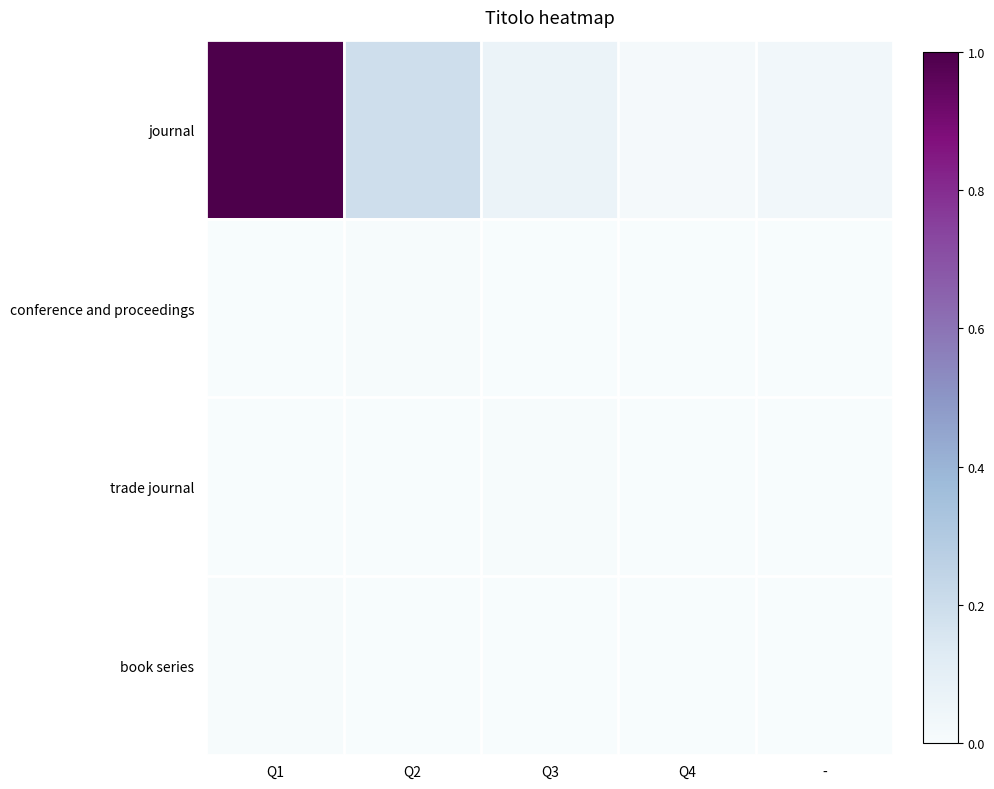

At Q3, list the series in order from smallest to largest.

conference and proceedings, book series, trade journal, journal